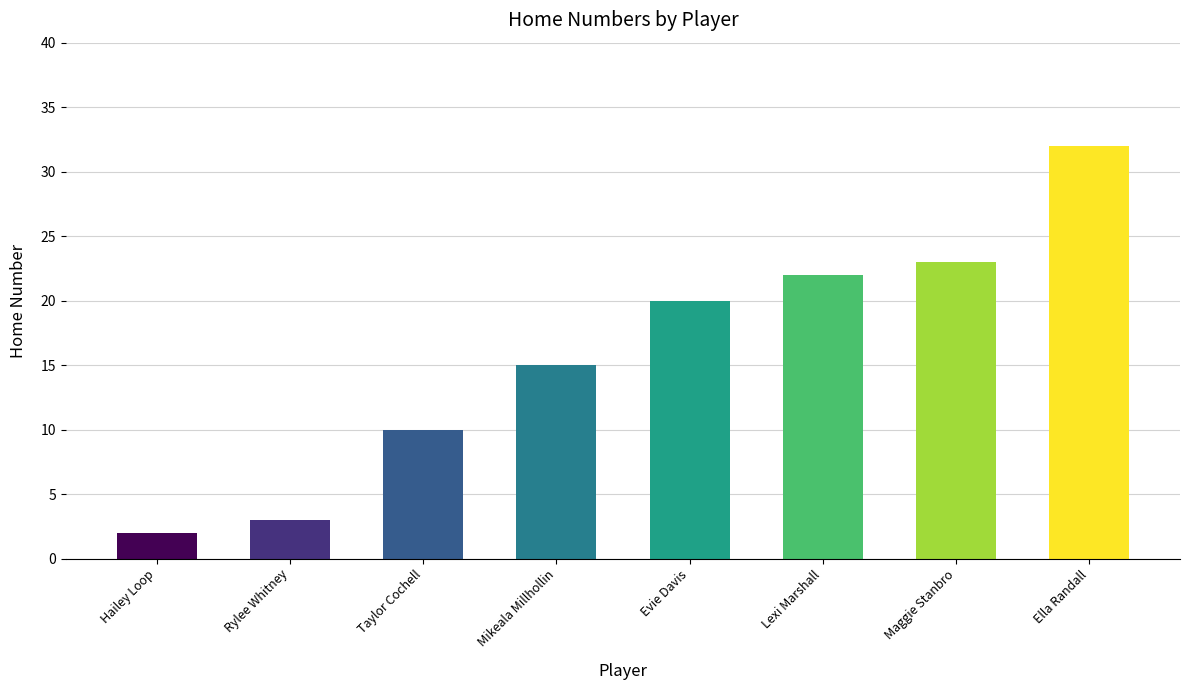

The chart shows a value of 1 at Rylee Whitney. True or false?

False